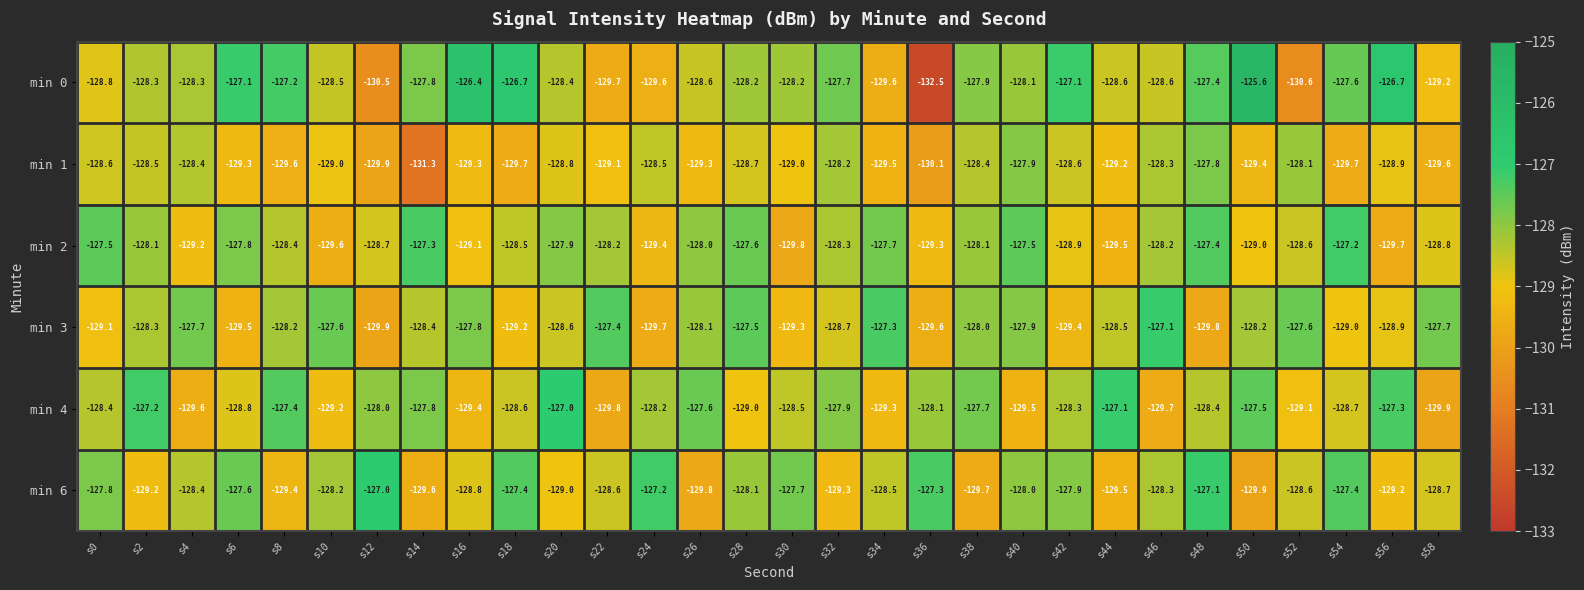

What is the greatest value displayed?

-125.6